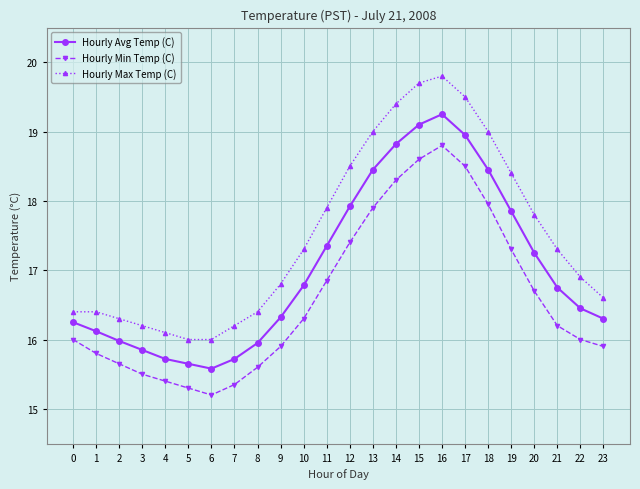

True or false: Hourly Max Temp (C) and Hourly Min Temp (C) cross at least once.

False